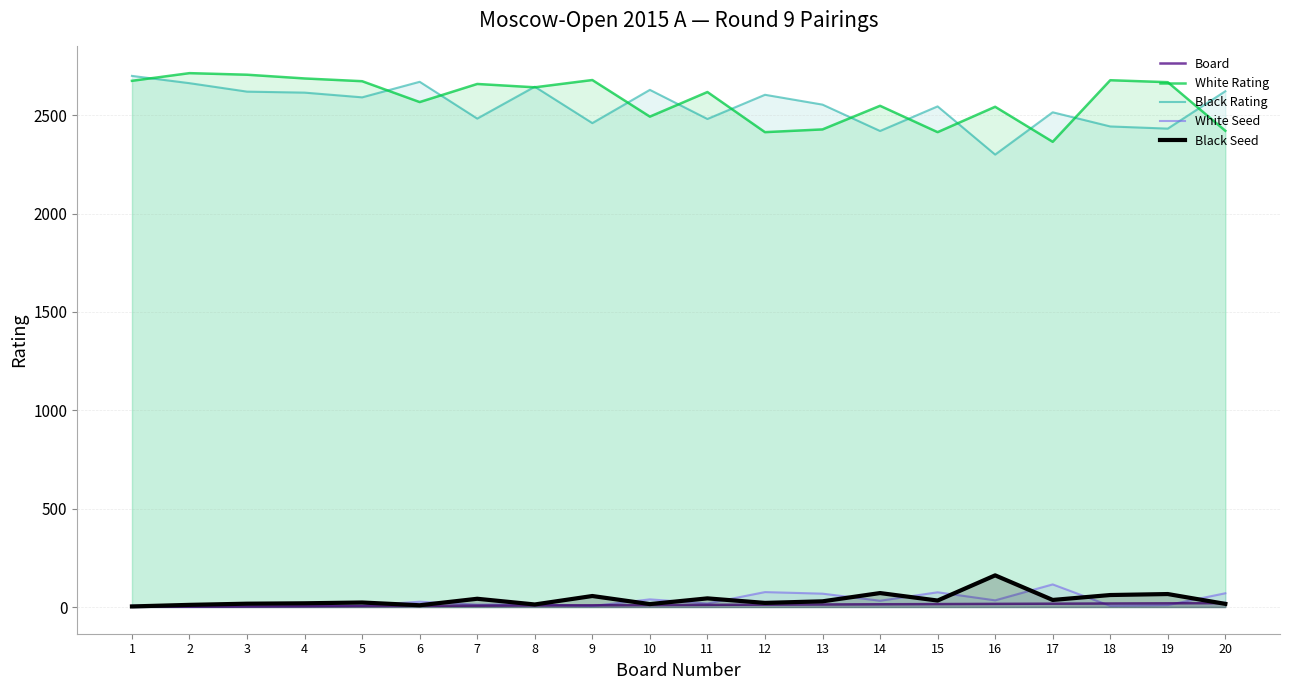

True or false: Black Rating has a value of 2420 at 14.

True